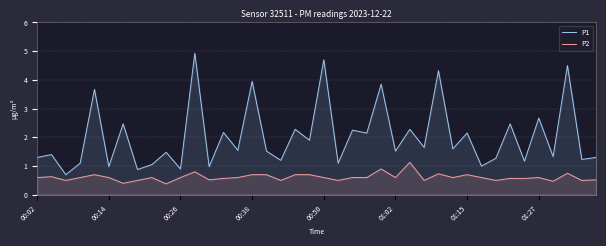

True or false: P2 and P1 cross at least once.

False